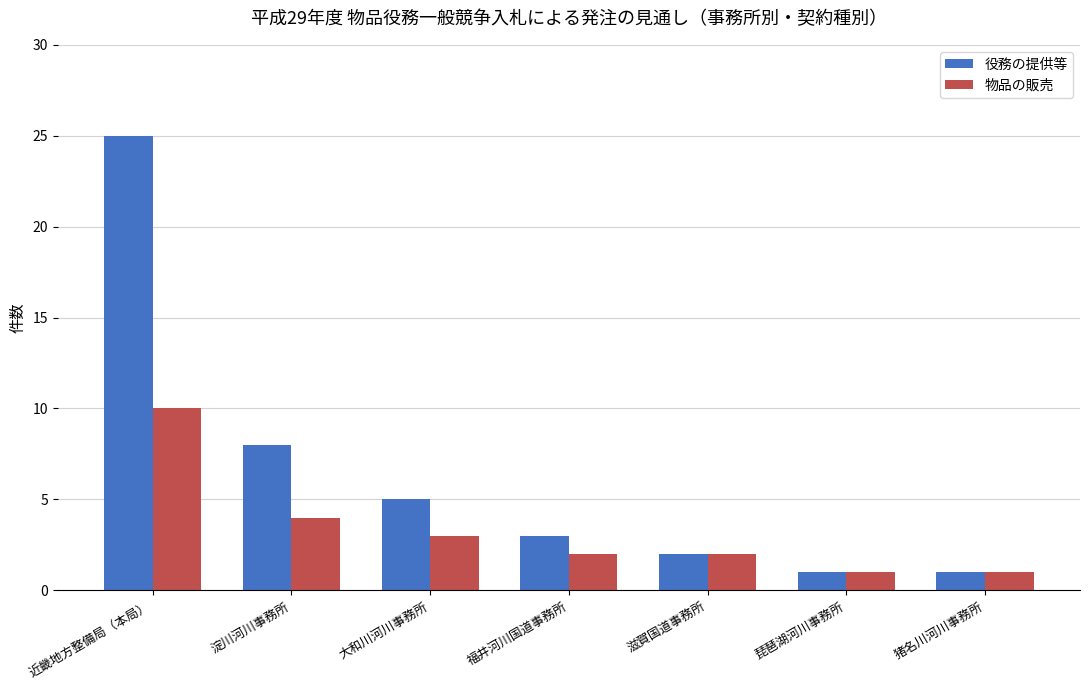

What is the difference between the maximum and minimum values in the 物品の販売 series?

9